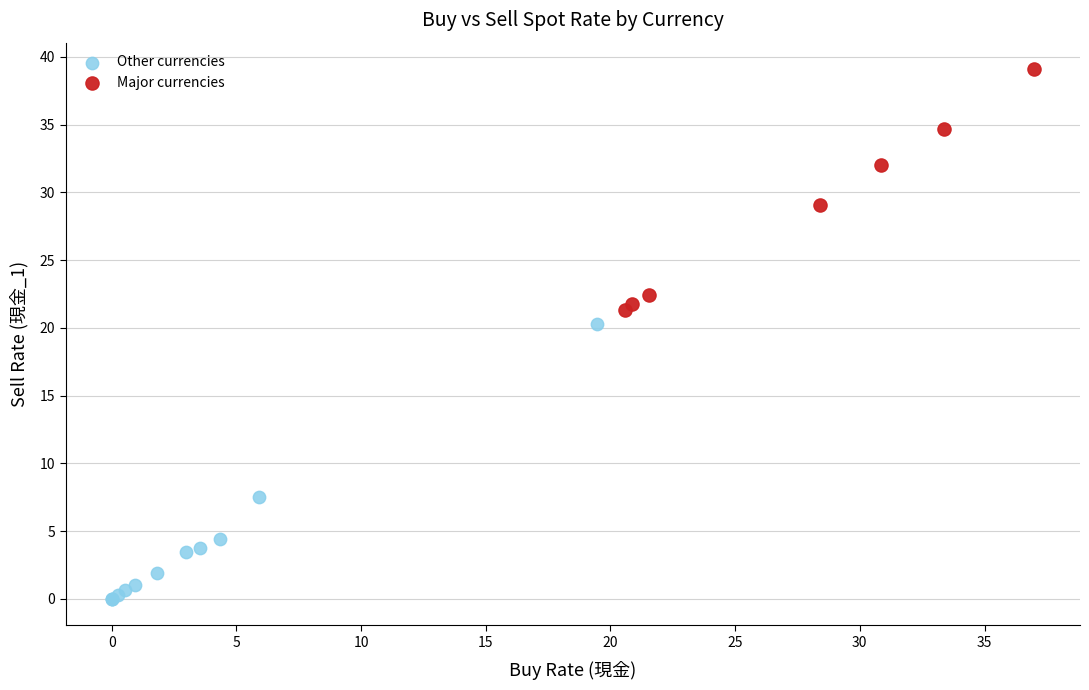

Which series reaches the minimum Y coordinate?

Other currencies